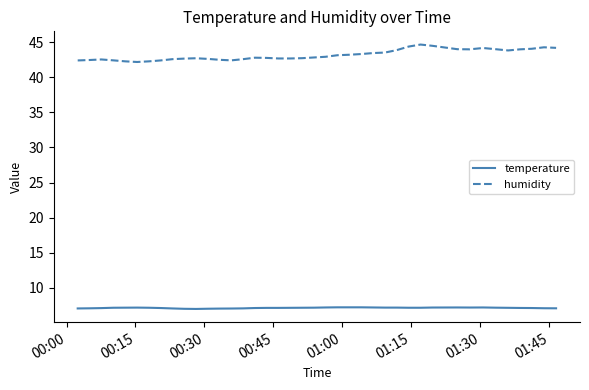

List the series in order of their overall mean, highest first.

humidity, temperature